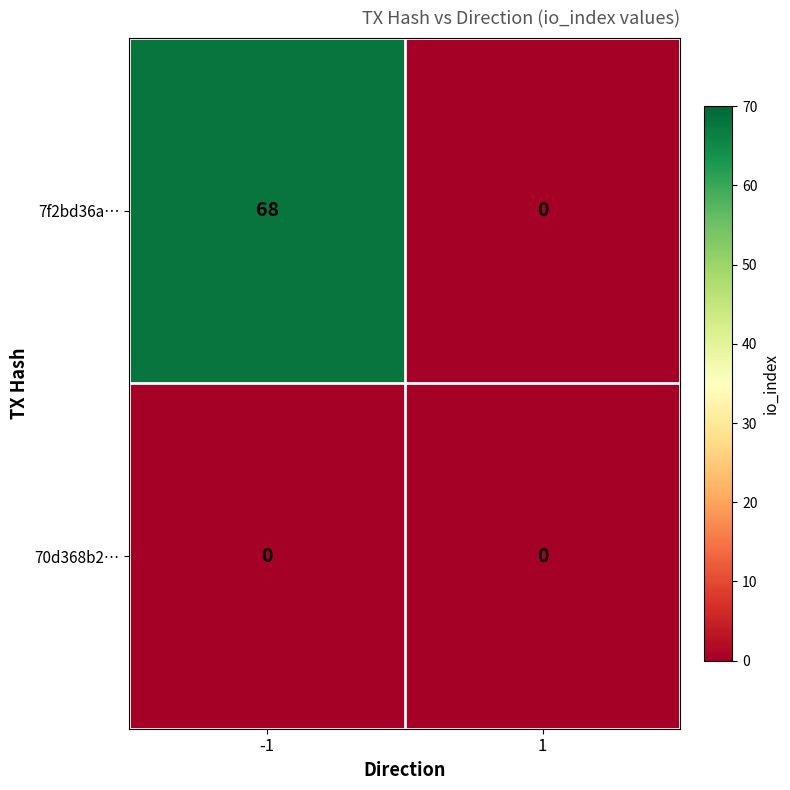

List the series in order of their peak value, highest first.

7f2bd36a…, 70d368b2…